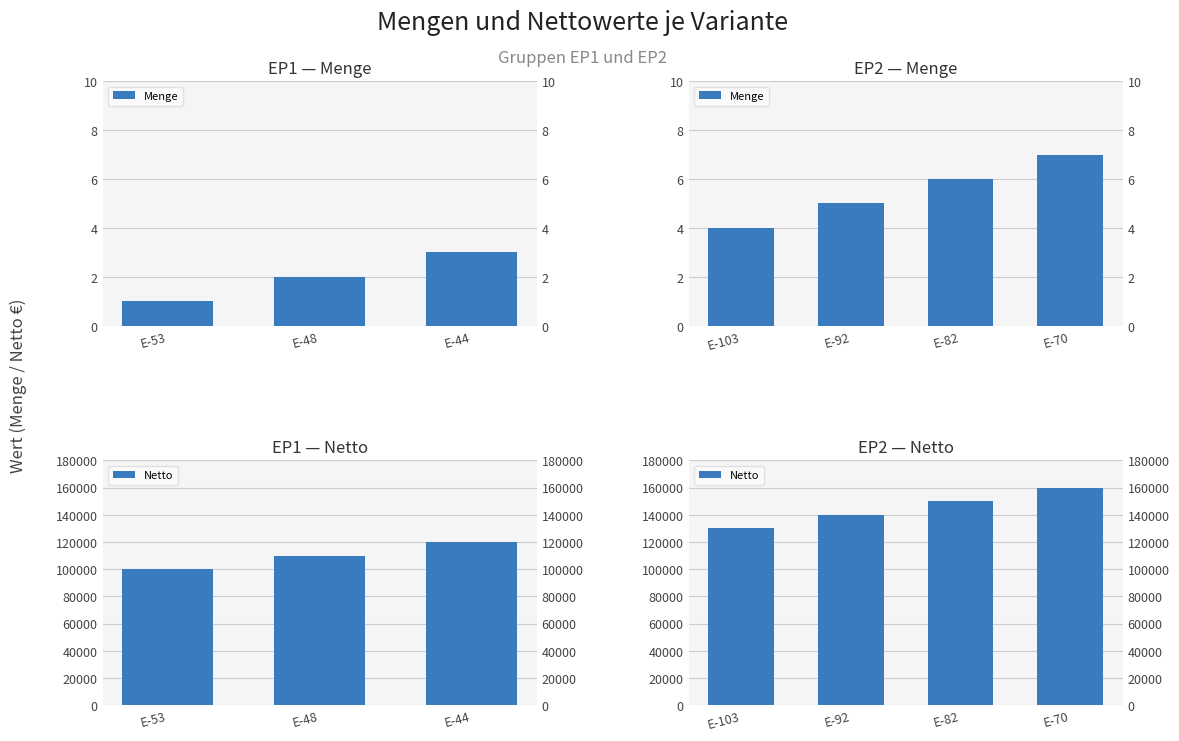

List the series in order of their peak value, highest first.

Netto, Menge